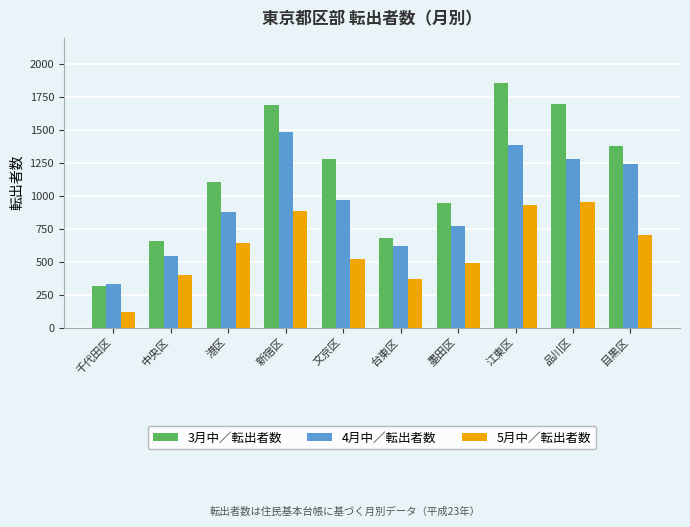

What is the approximate value of 3月中／転出者数 at 港区, to the nearest 50?

1100